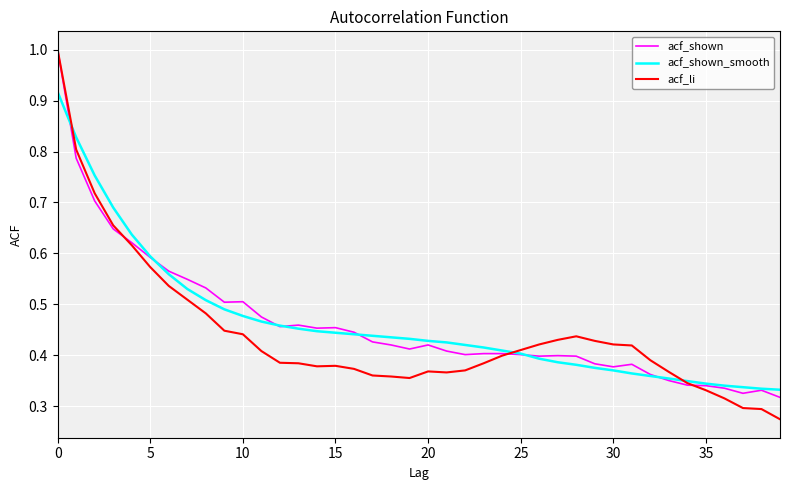

Which series has the largest range (max minus min)?

acf_li